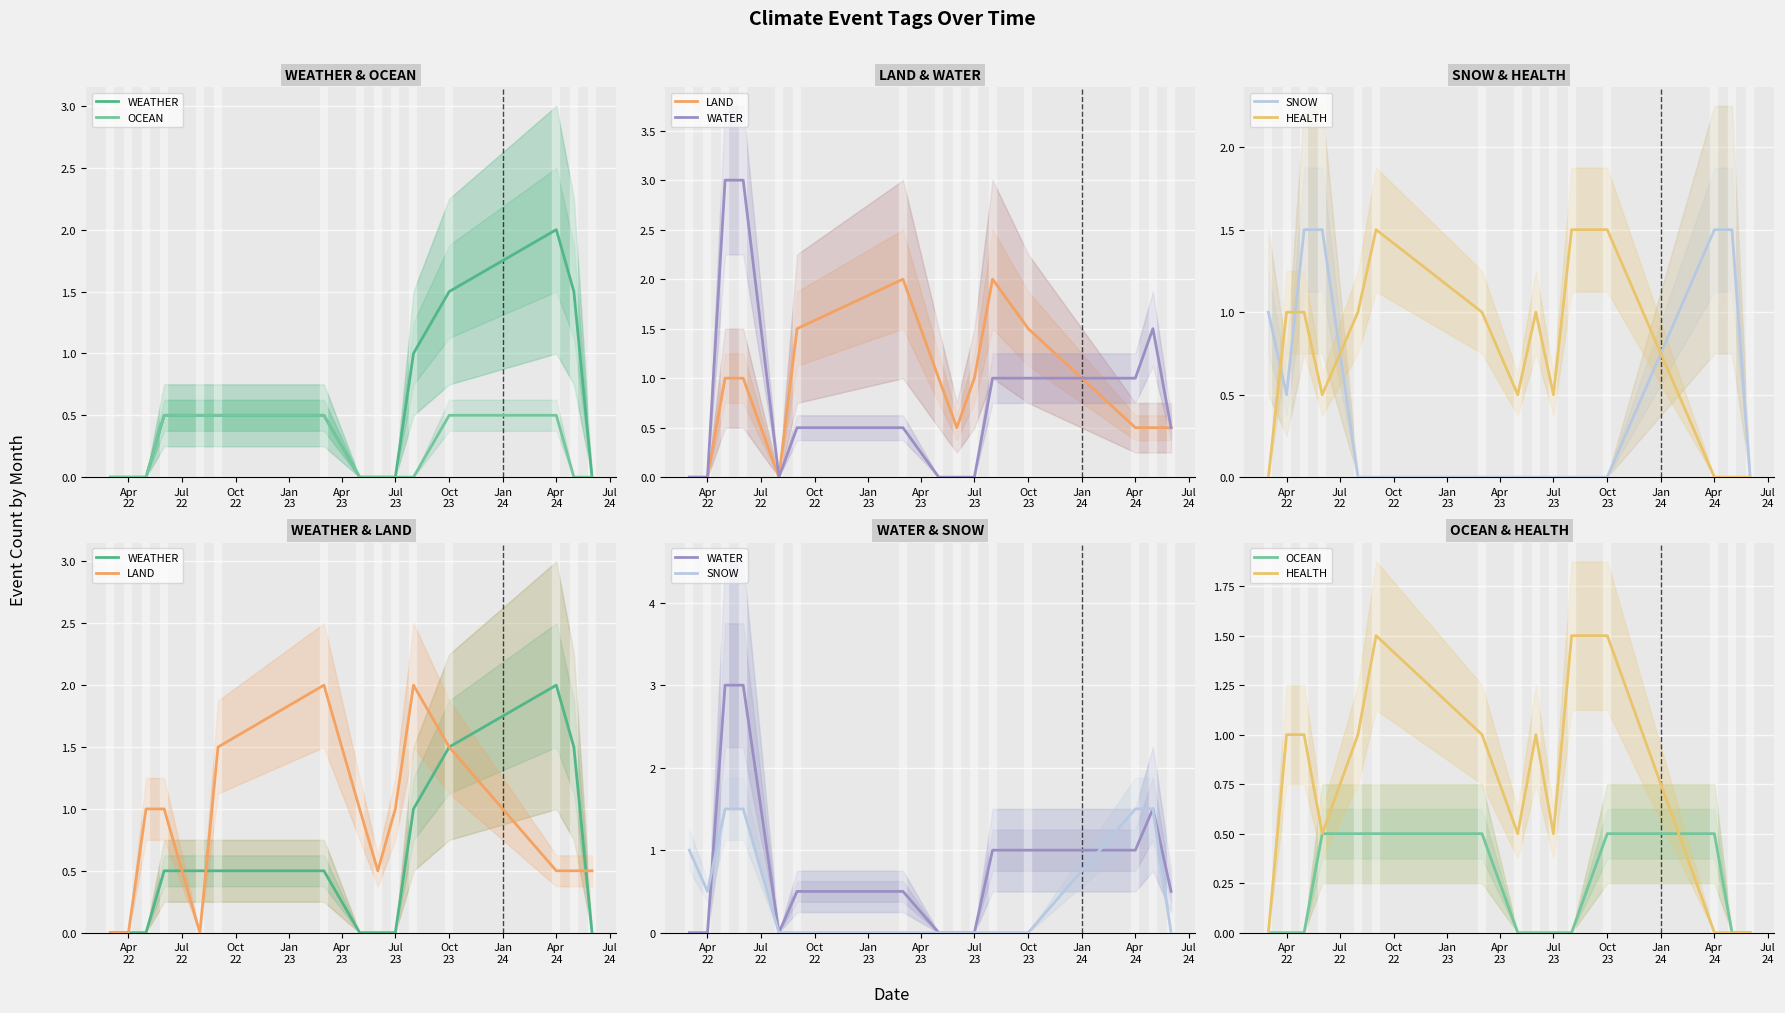

What is the total value across all series at Apr
22?

1.0